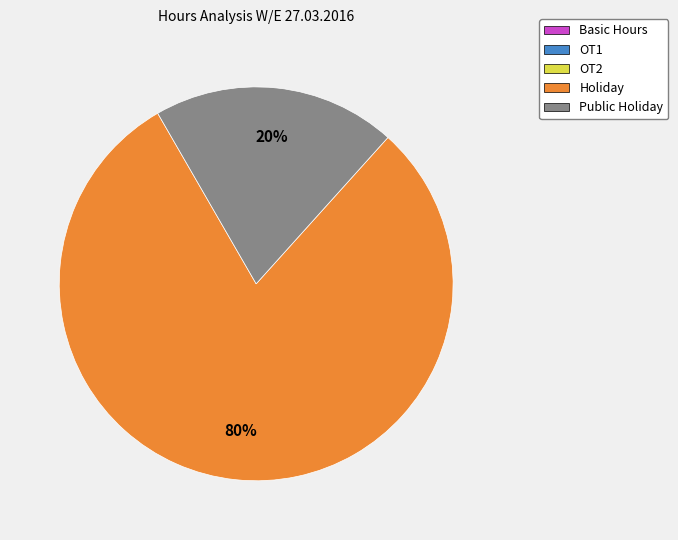

To the nearest percent, what is the difference between the largest and smallest slice percentages?

60%